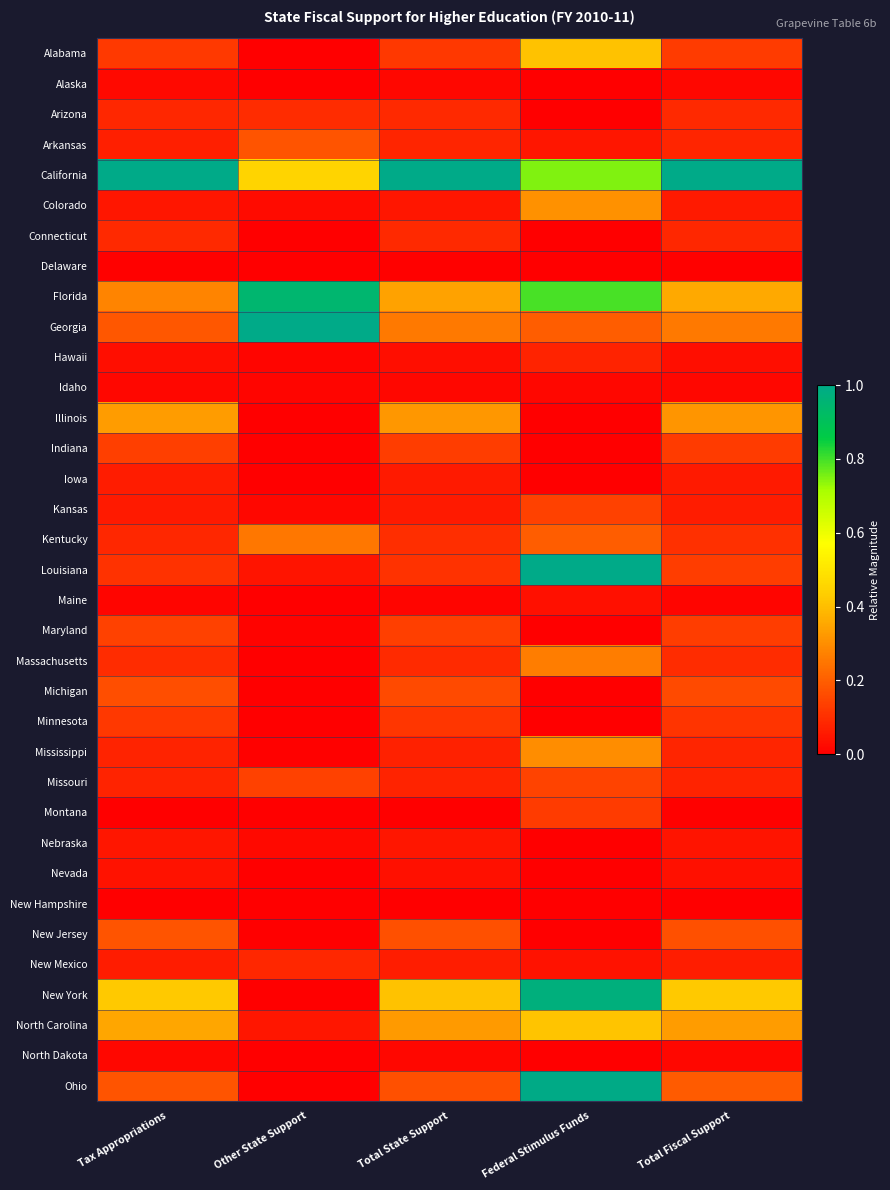

Which has a higher value, Tax Appropriations or Total Fiscal Support?

Total Fiscal Support